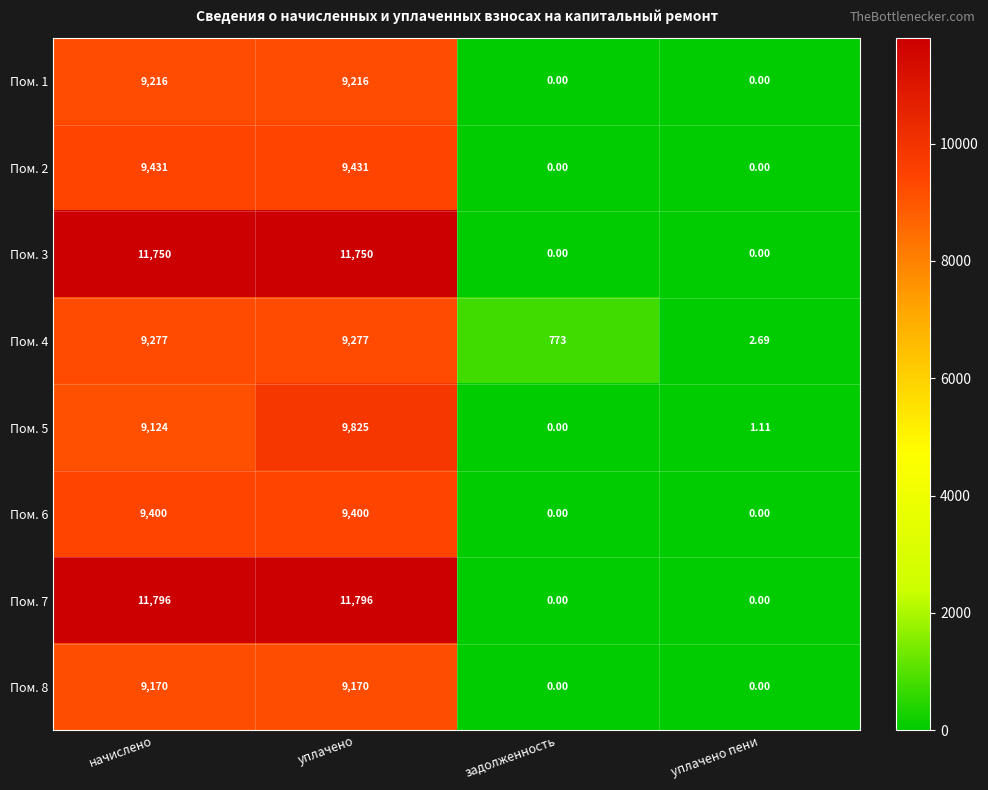

Is the value of Пом. 1 at уплачено пени greater than the value of Пом. 2 at начислено?

No